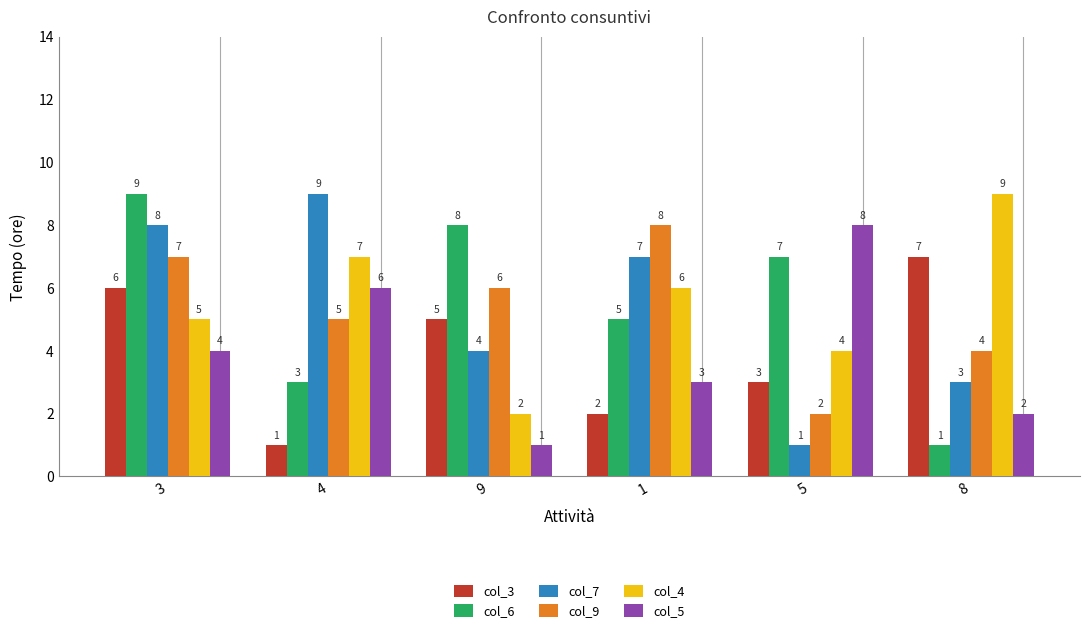

Which series changed the most between 3 and 8?

col_6